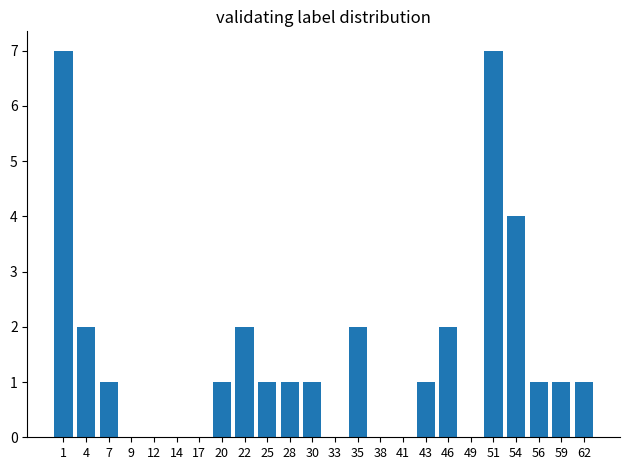

Reading right to left, extract all data points from this chart.

62=1	59=1	56=1	54=4	51=7	49=0	46=2	43=1	41=0	38=0	35=2	33=0	30=1	28=1	25=1	22=2	20=1	17=0	14=0	12=0	9=0	7=1	4=2	1=7